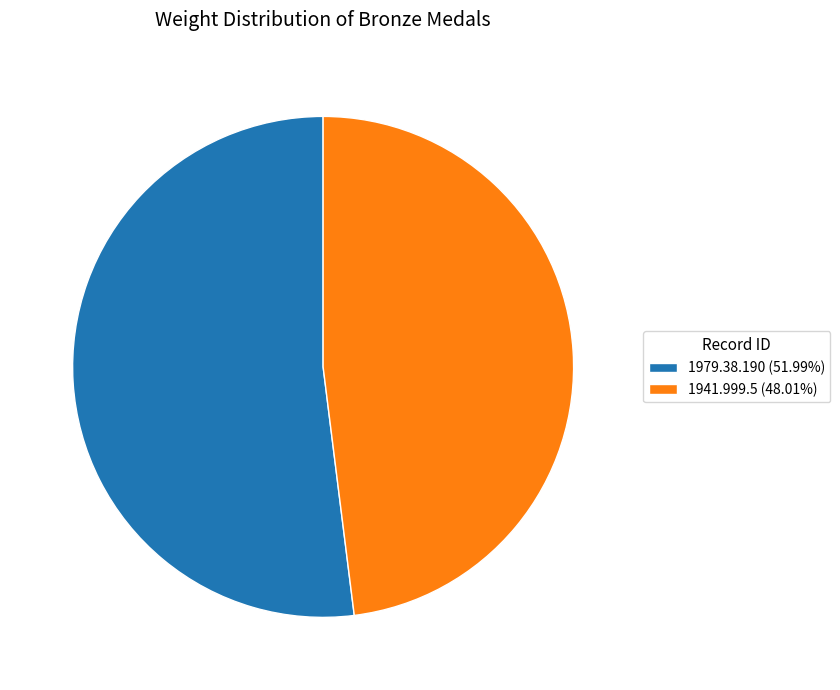

Do 1941.999.5 and 1979.38.190 together represent more than half of the pie?

Yes